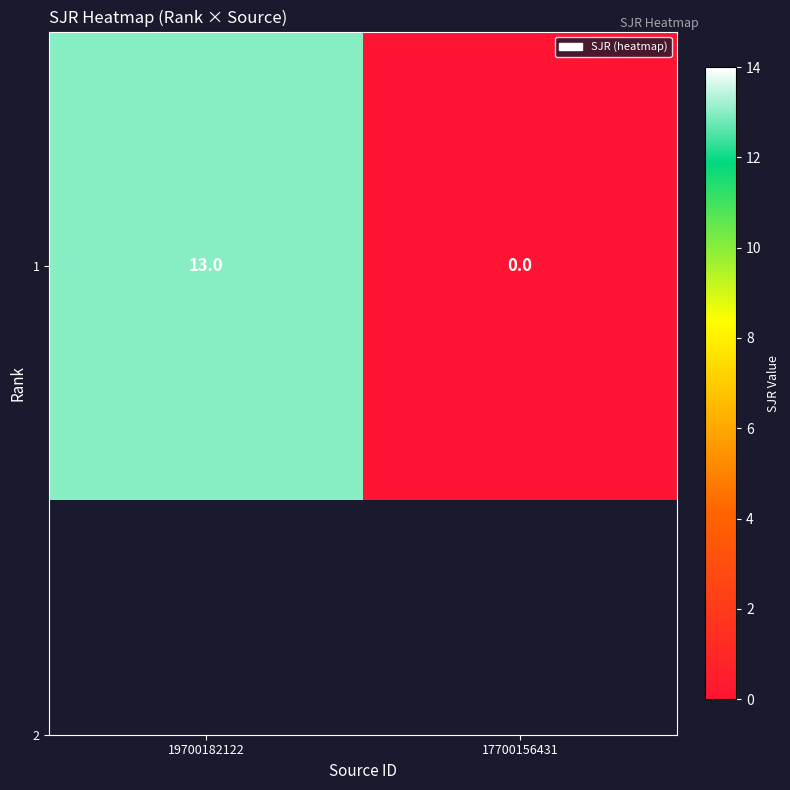

Reading left to right, list all the values displayed in this chart.

19700182122=13	17700156431=0